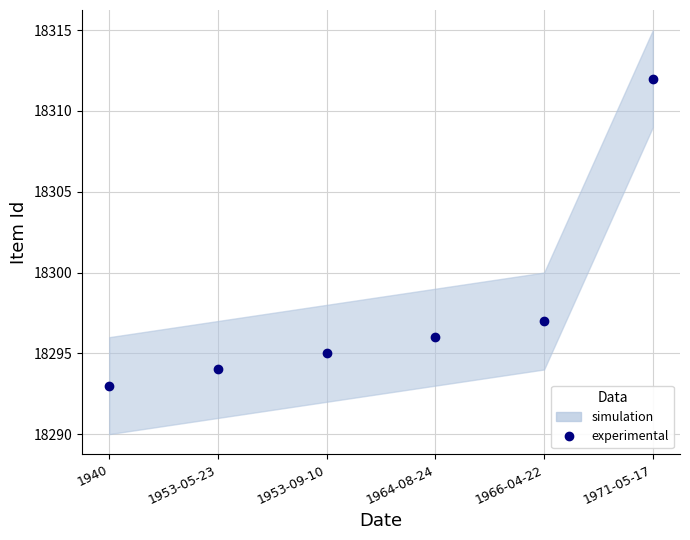

What is the average value?

18298